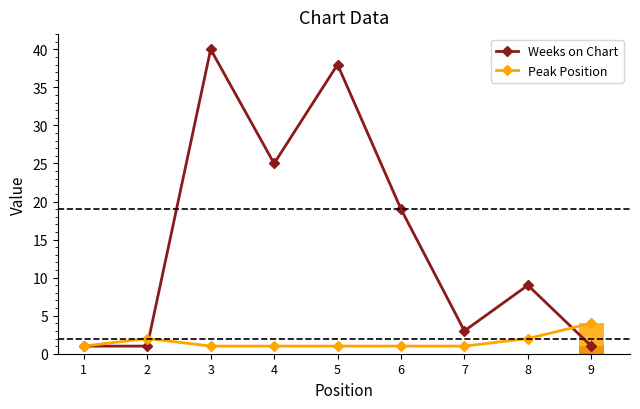

Rank the series by their maximum value, from highest to lowest.

Weeks on Chart, Peak Position